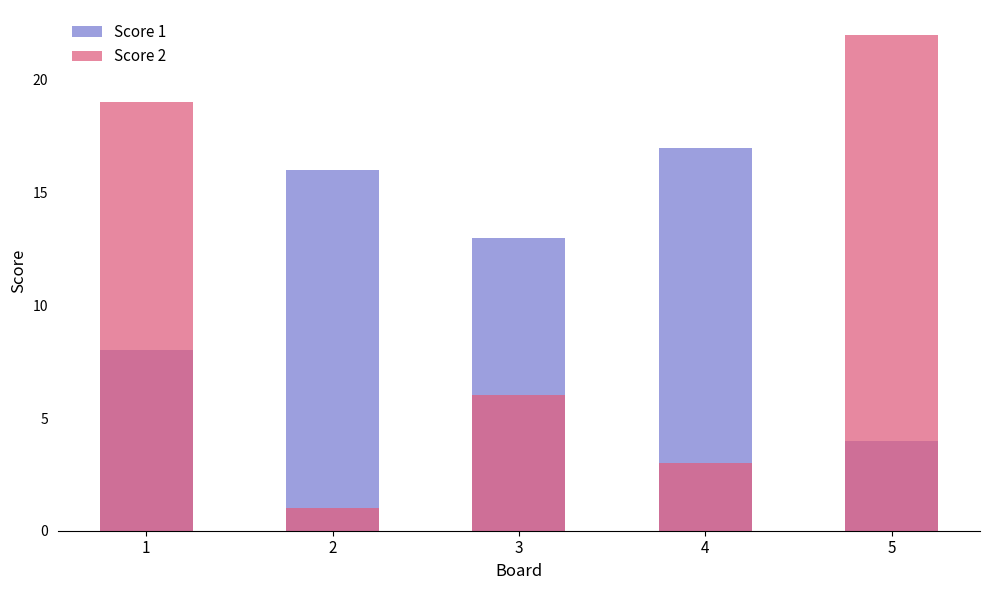

At which label does Score 1 reach its peak?

4